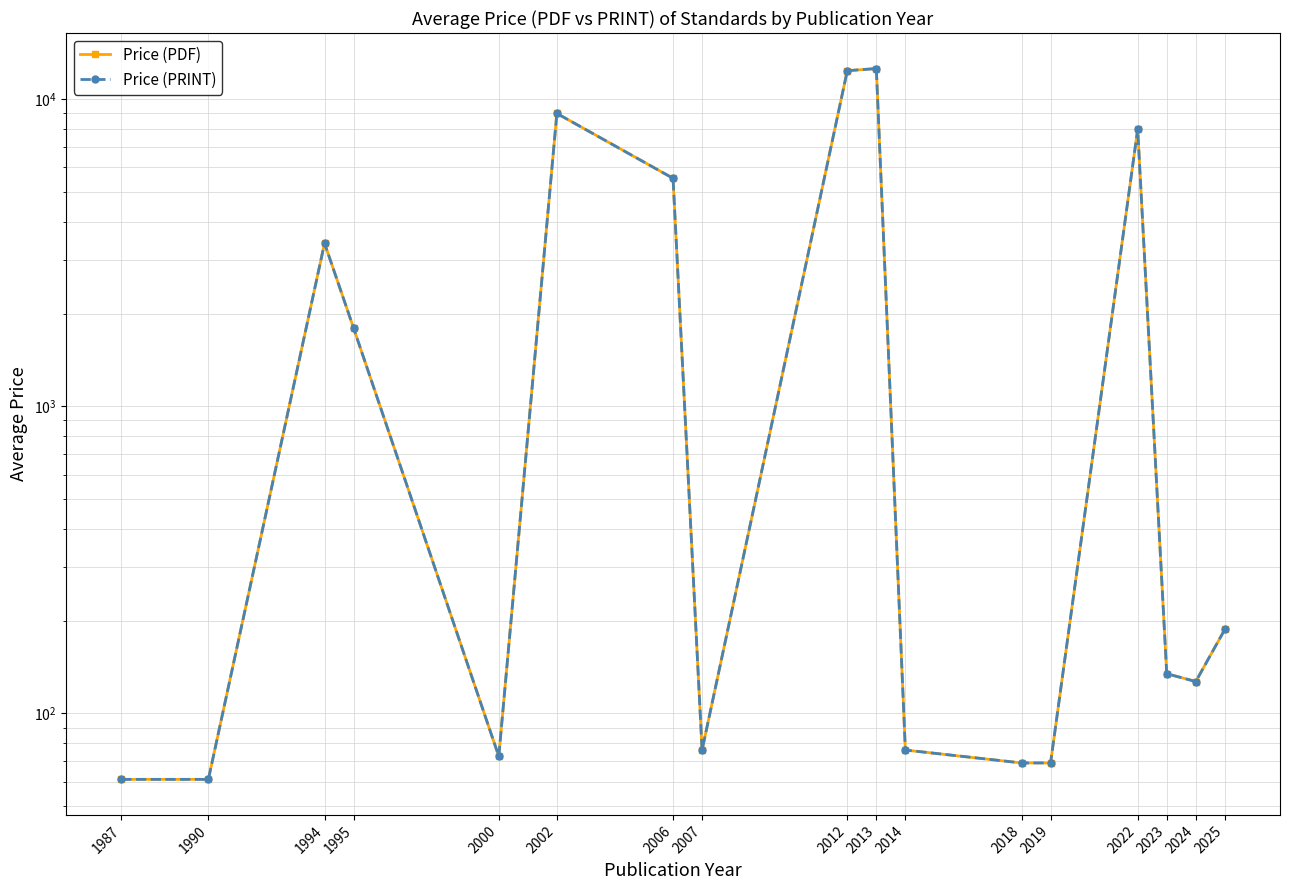

Is this an area chart (filled region under the line)?

No